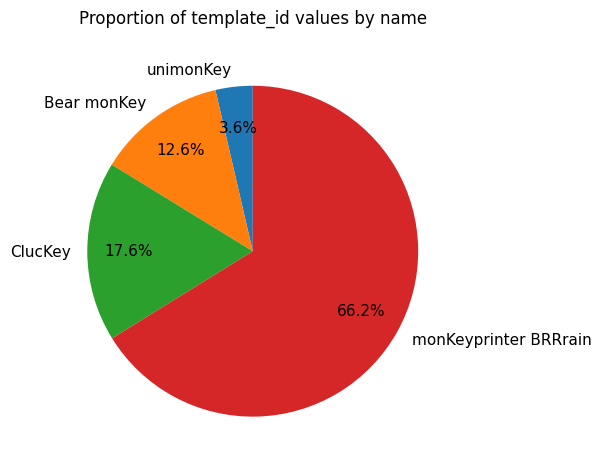

True or false: monKeyprinter BRRrain accounts for 77% of the total.

False